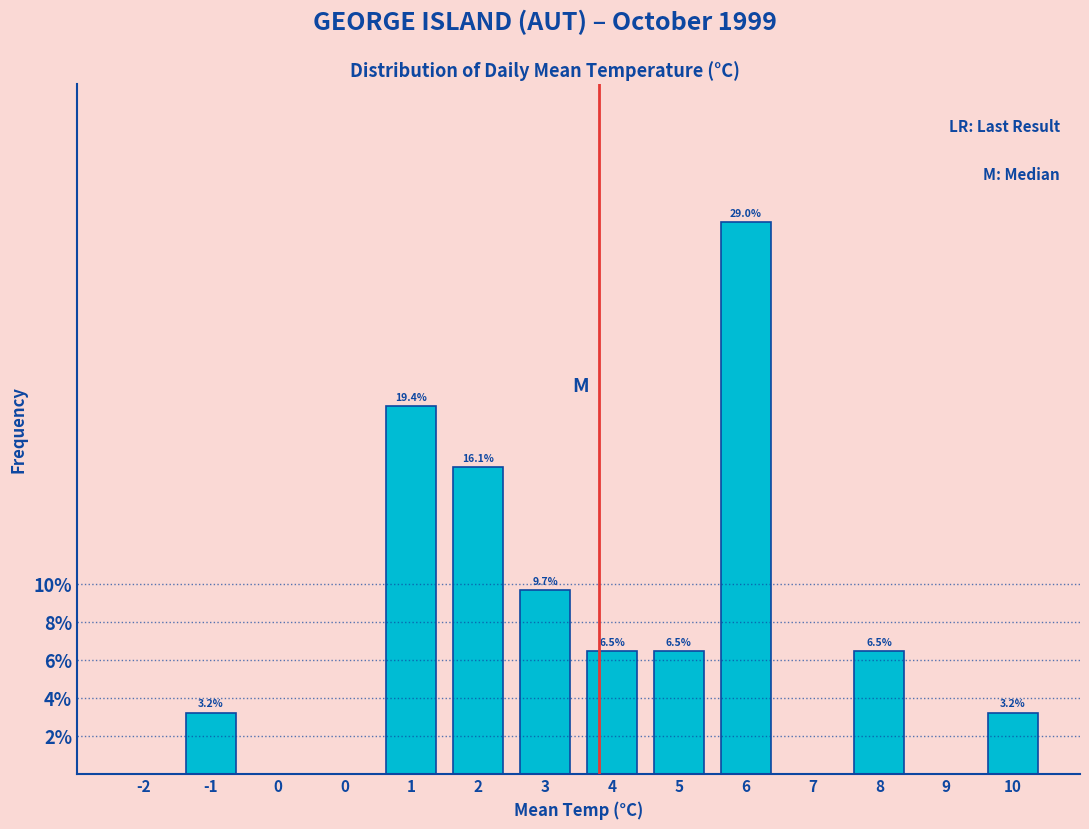

Are the bars horizontal?

No